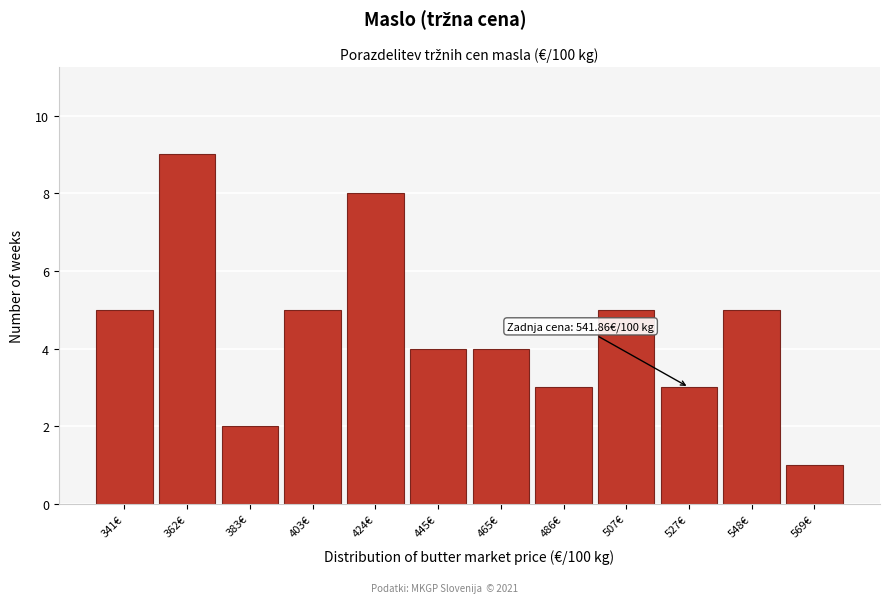

Reading left to right, list all the values displayed in this chart.

341€=5	362€=9	383€=2	403€=5	424€=8	445€=4	465€=4	486€=3	507€=5	527€=3	548€=5	569€=1